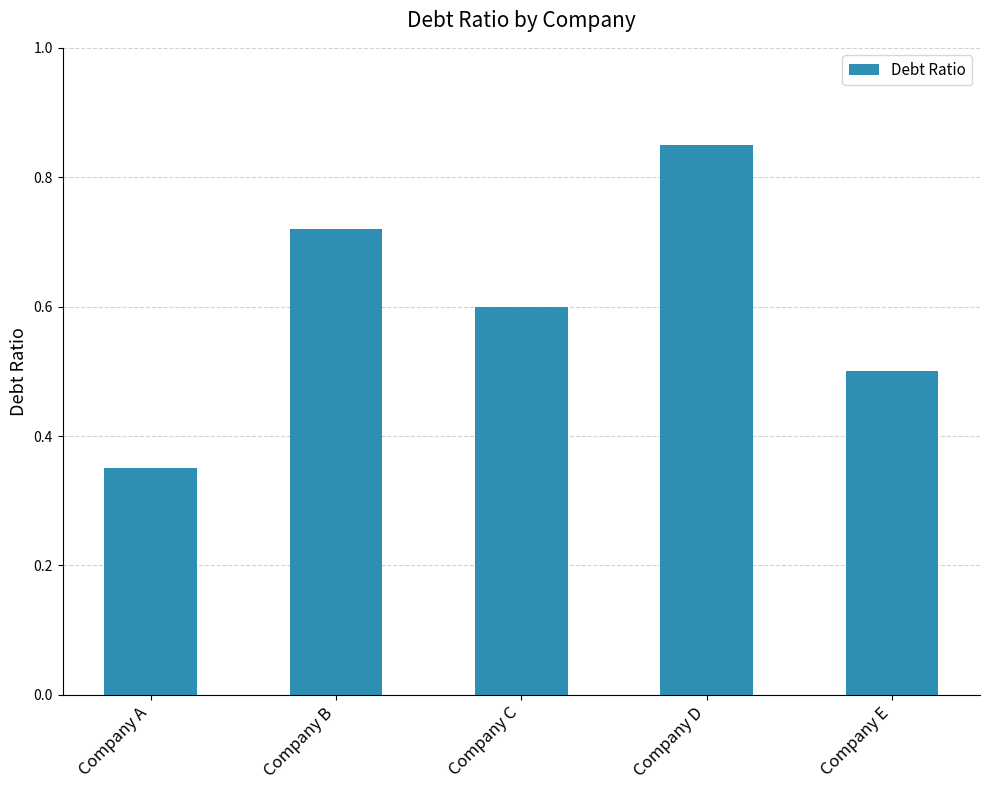

What is the sum of the values at Company D and Company B?

1.6